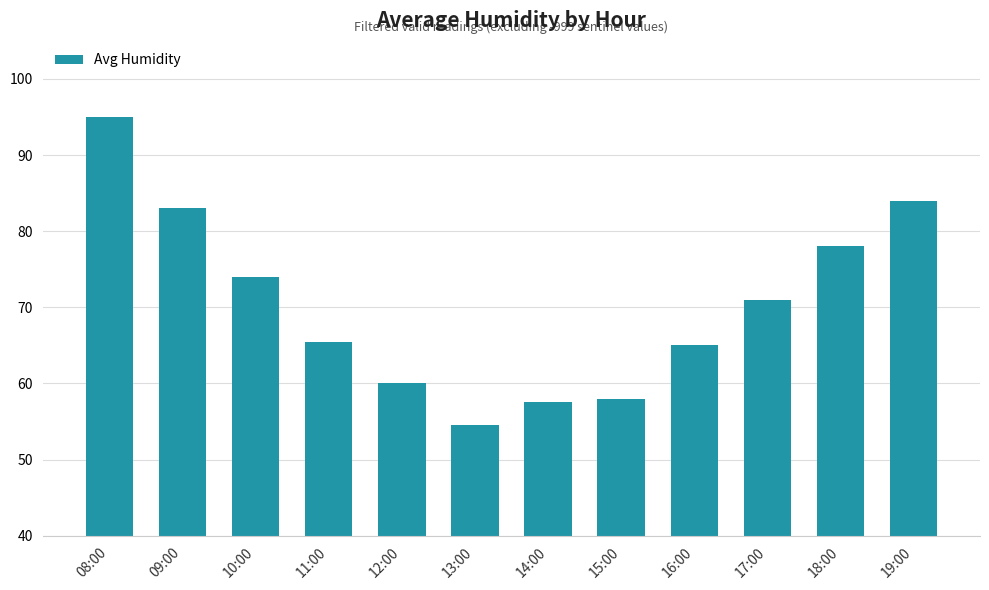

Which has a higher value, 19:00 or 16:00?

19:00